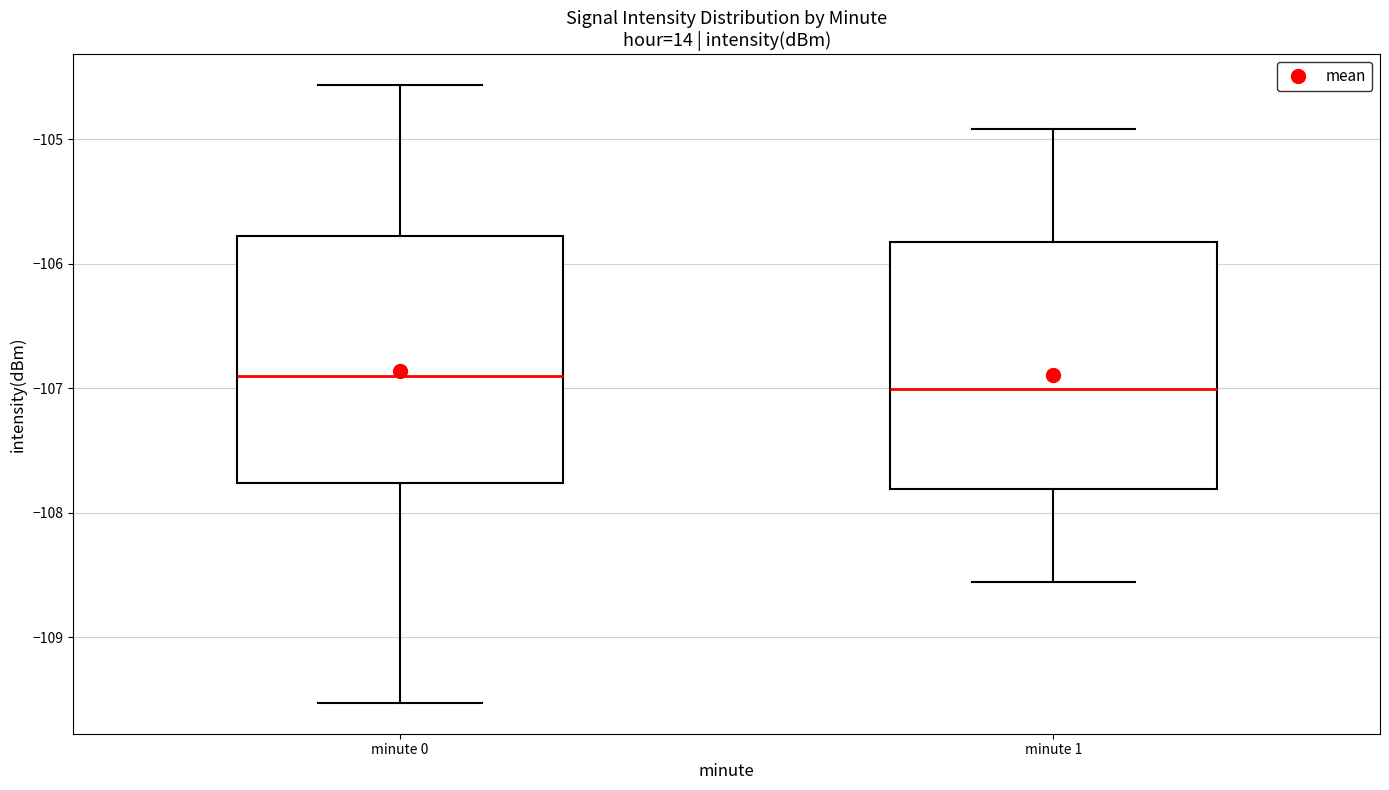

Reading left to right, transcribe this box plot: for each box, give where its median line is, the range the box spans, and where its two whiskers end, as read against the y-axis. The values are not printed on the chart, so give them approximately, as read against the axis.

minute 0: median -106.9, box -107.8 to -105.8, whiskers -109.5 to -104.6
minute 1: median -107.0, box -107.8 to -105.8, whiskers -108.6 to -104.9